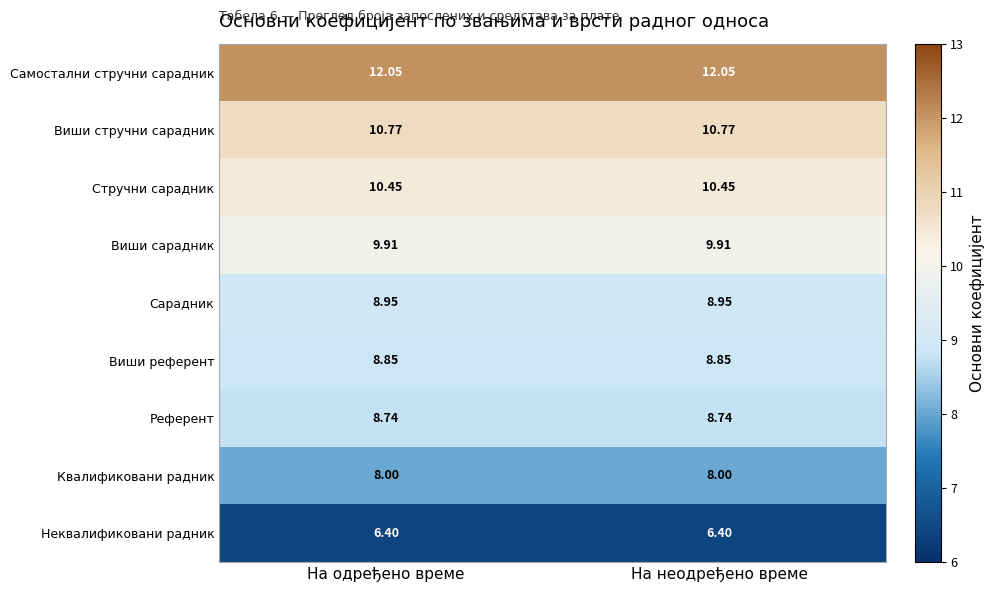

Rank the series by their maximum value, from highest to lowest.

Самостални стручни сарадник, Виши стручни сарадник, Стручни сарадник, Виши сарадник, Сарадник, Виши референт, Референт, Квалификовани радник, Неквалификовани радник